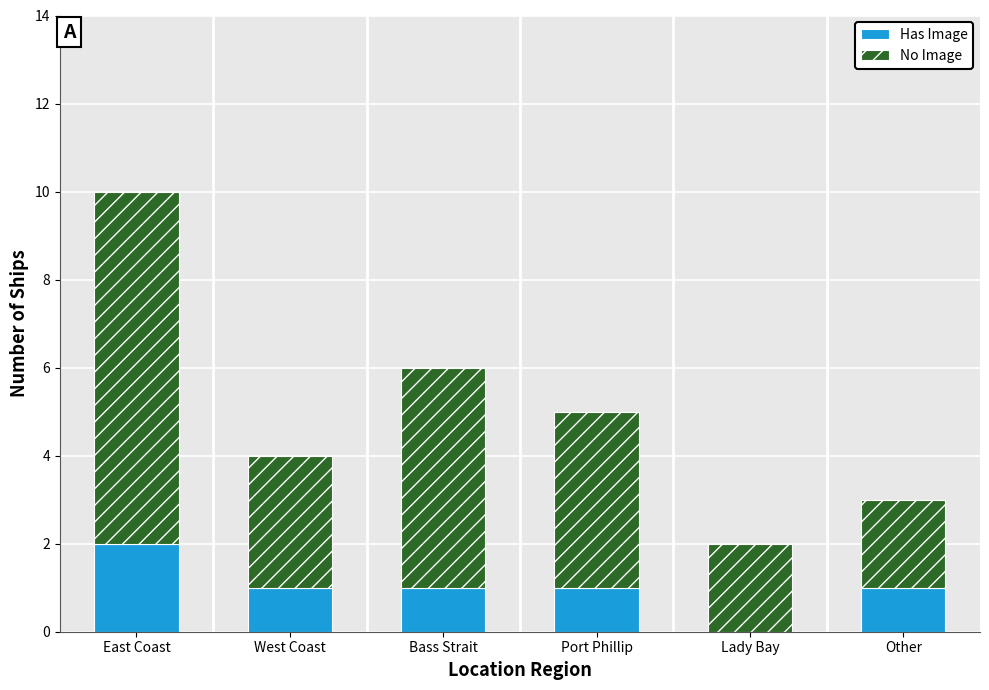

Is it true that Has Image equals 2 at East Coast?

True